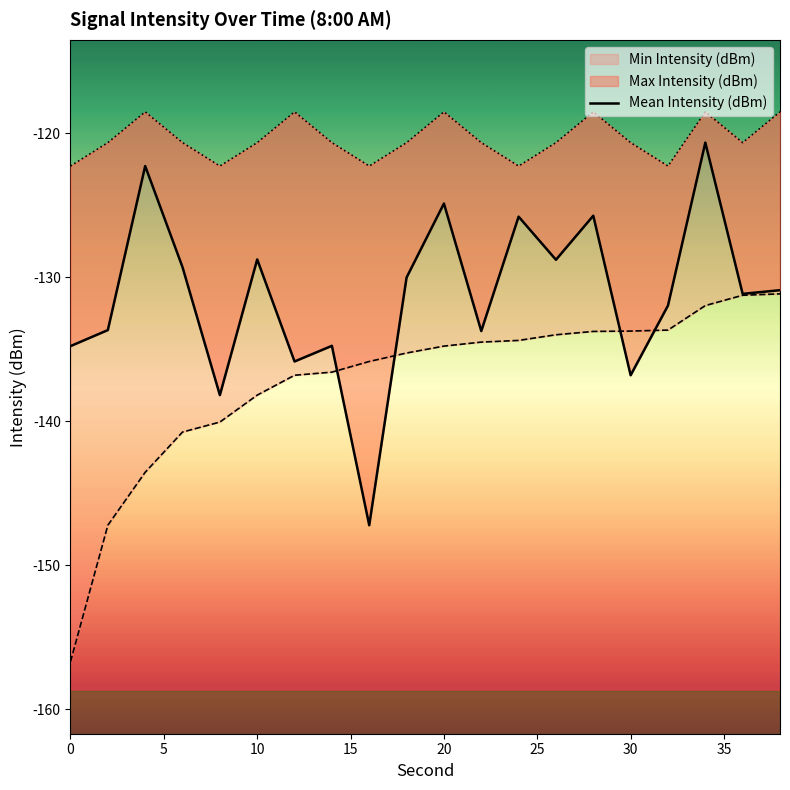

How many interior local valleys (lower than both neighbors) does the data have?

7